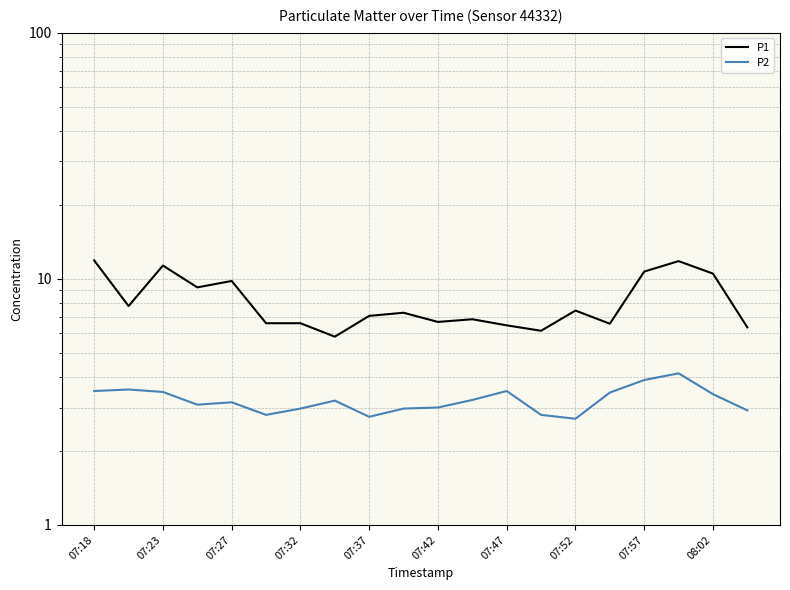

Rank the series at 13 from highest to lowest value.

P1, P2